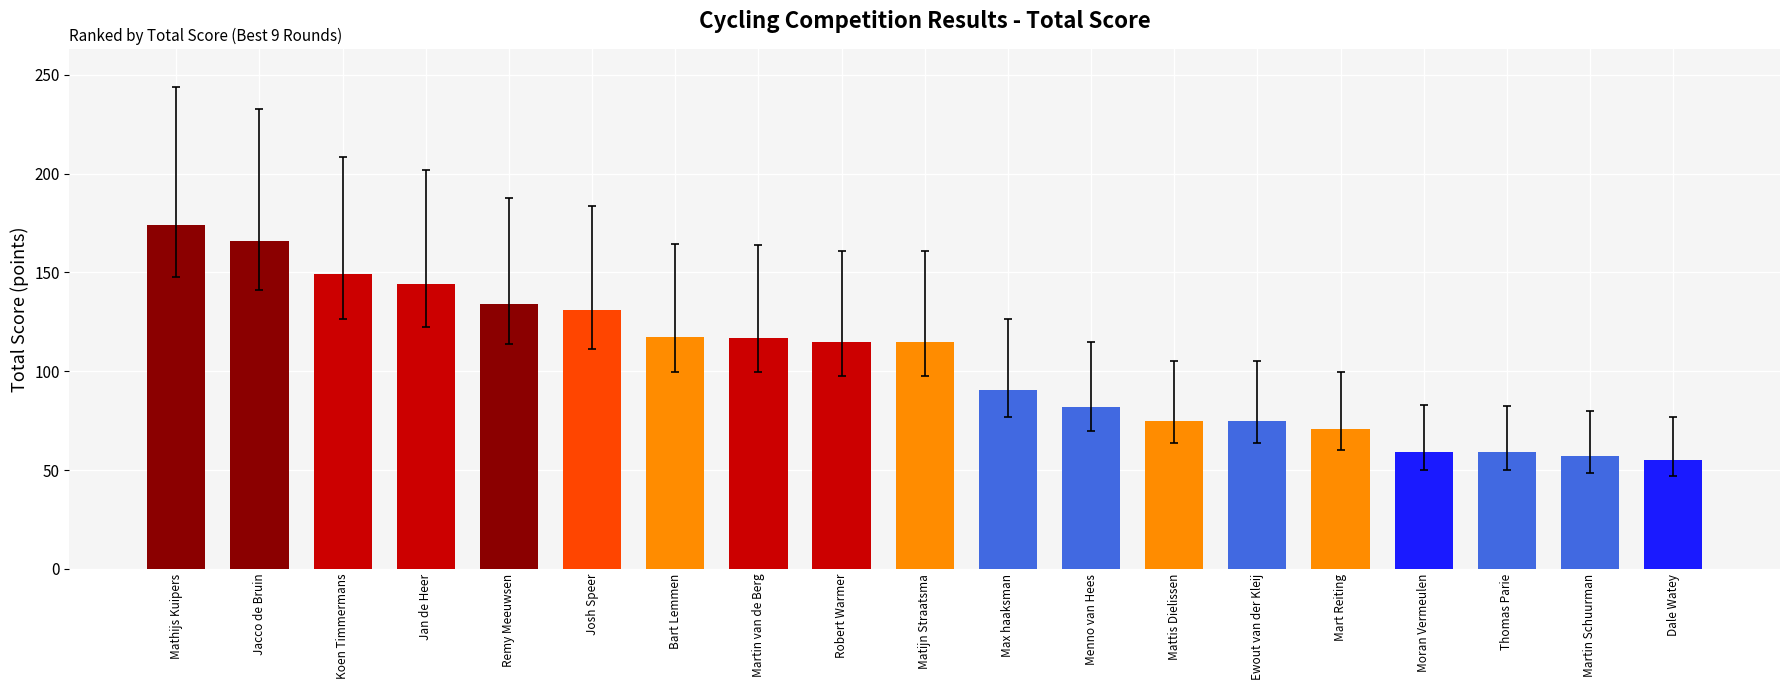

Count the number of data series in this chart.

1